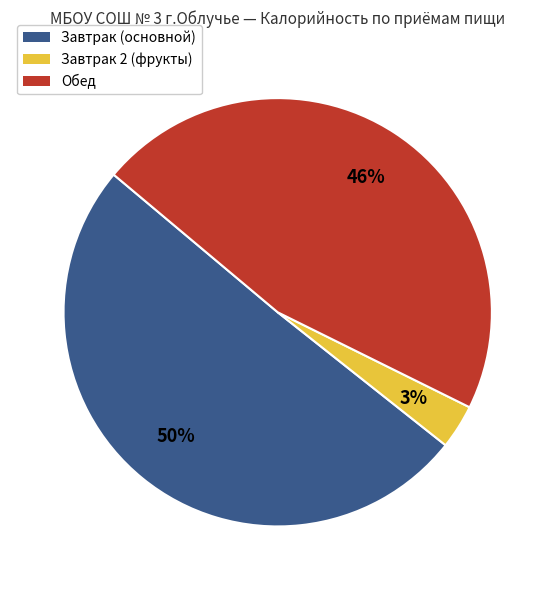

Combined, do Обед and Завтрак (основной) account for over 50%?

Yes